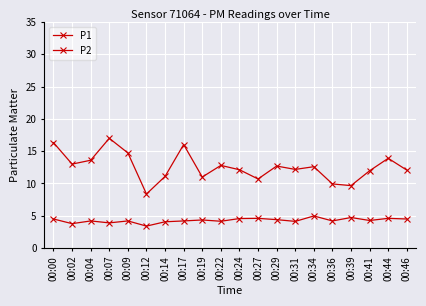

True or false: P2 has more than 1 interior local peaks.

True